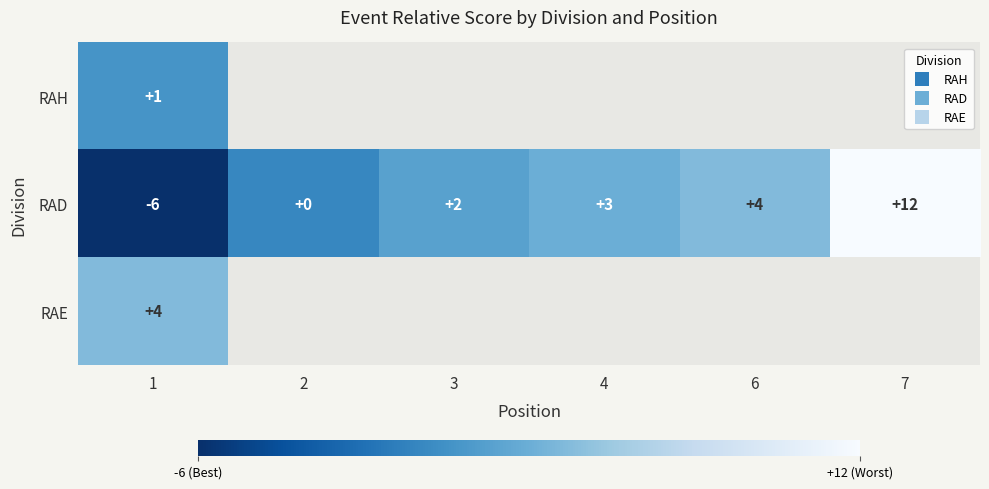

True or false: RAD has a value of 2.0 at 3.

True